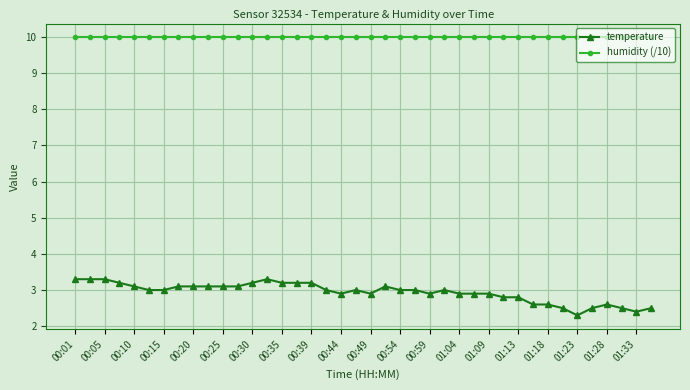

What is the value of the humidity (/10) point at the 2nd from the left?

10.0